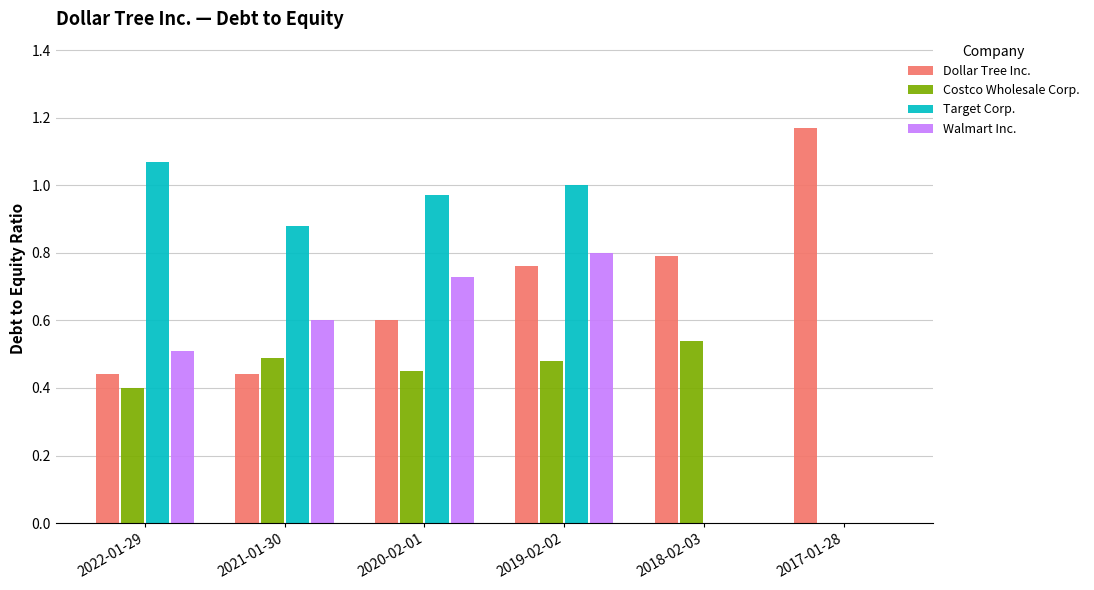

Between 2021-01-30 and 2018-02-03, which series saw the biggest shift?

Target Corp.